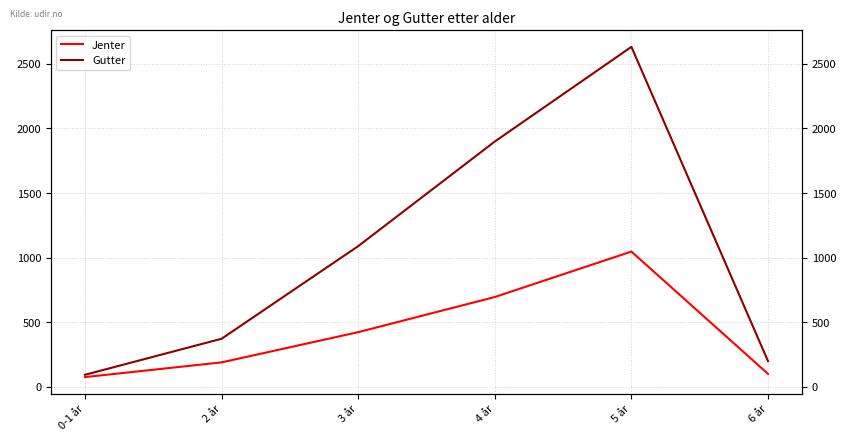

Does the chart have visible grid lines?

Yes